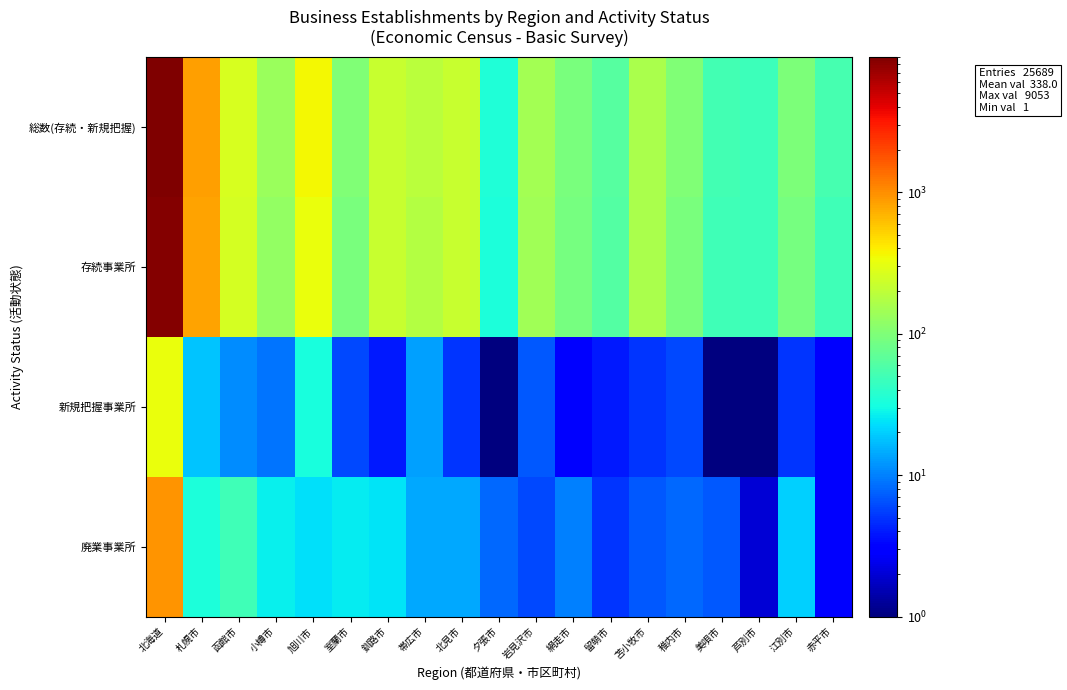

At 網走市, list the series in order from smallest to largest.

新規把握事業所, 廃業事業所, 存続事業所, 総数(存続・新規把握)